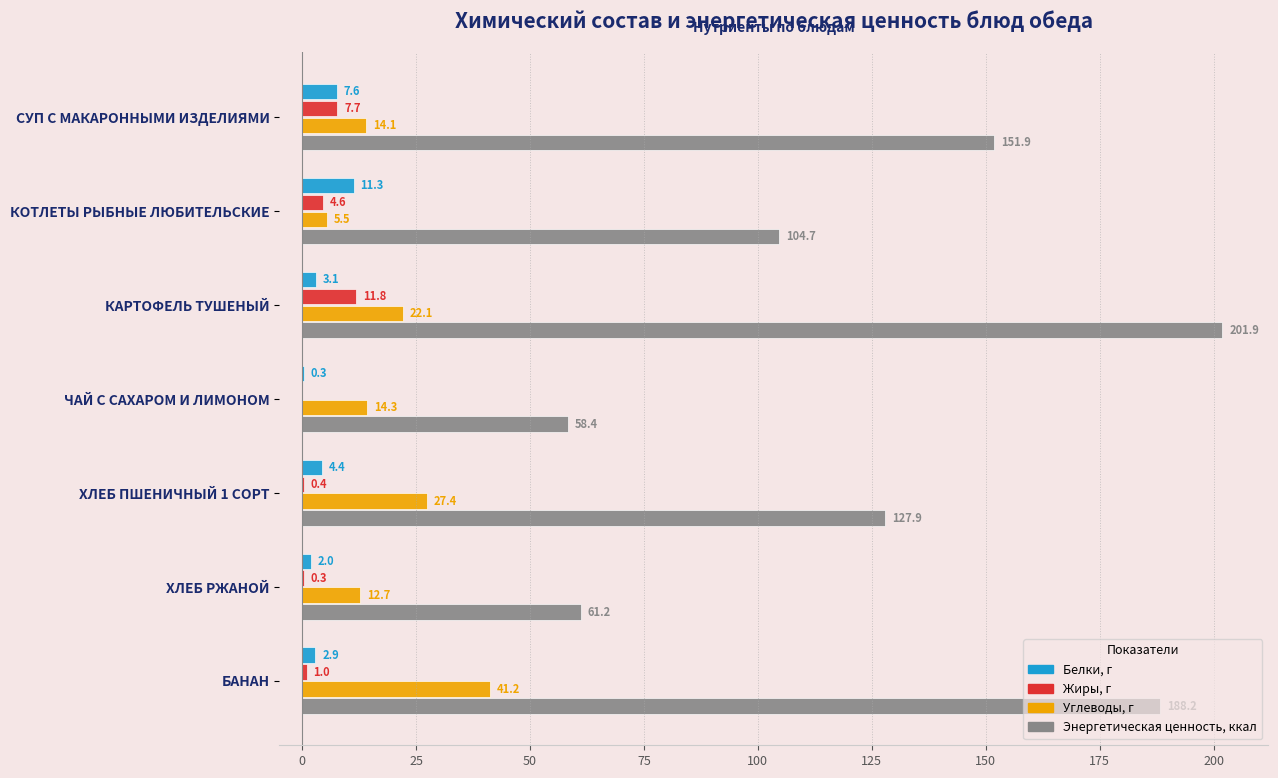

Which series changed the most between ЧАЙ С САХАРОМ И ЛИМОНОМ and ХЛЕБ ПШЕНИЧНЫЙ 1 СОРТ?

Энергетическая ценность, ккал